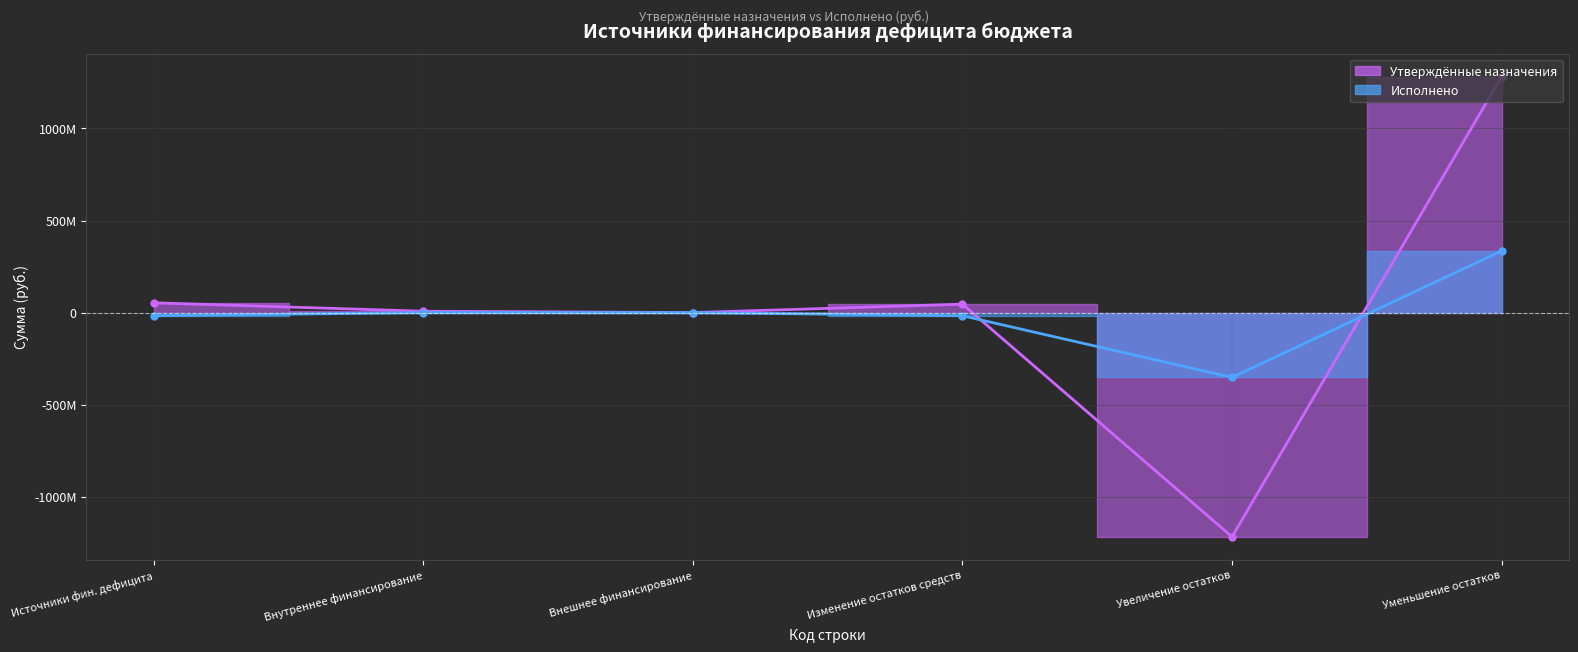

How many data points does each series have?

6